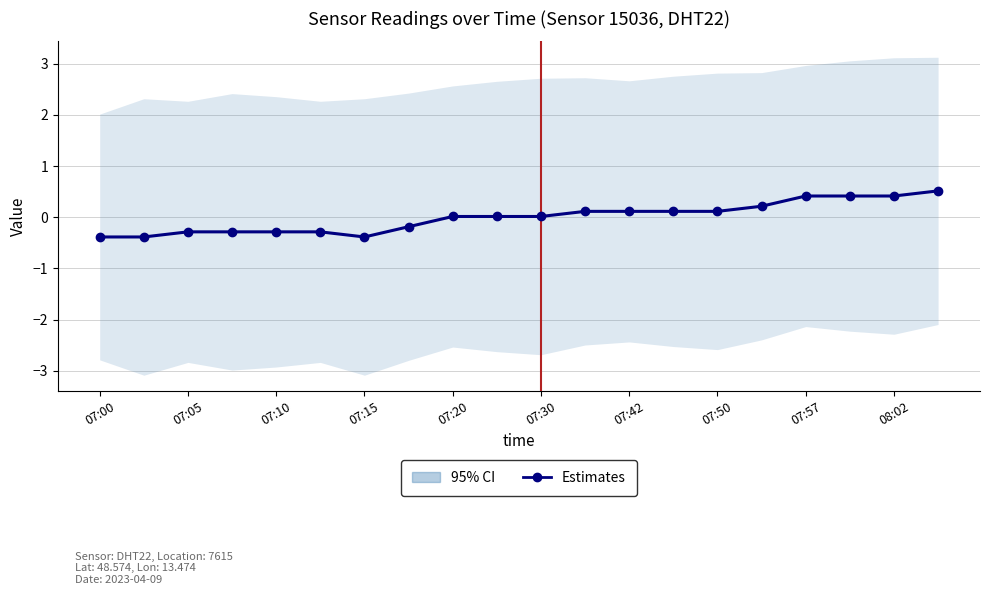

How many values are above zero?

12